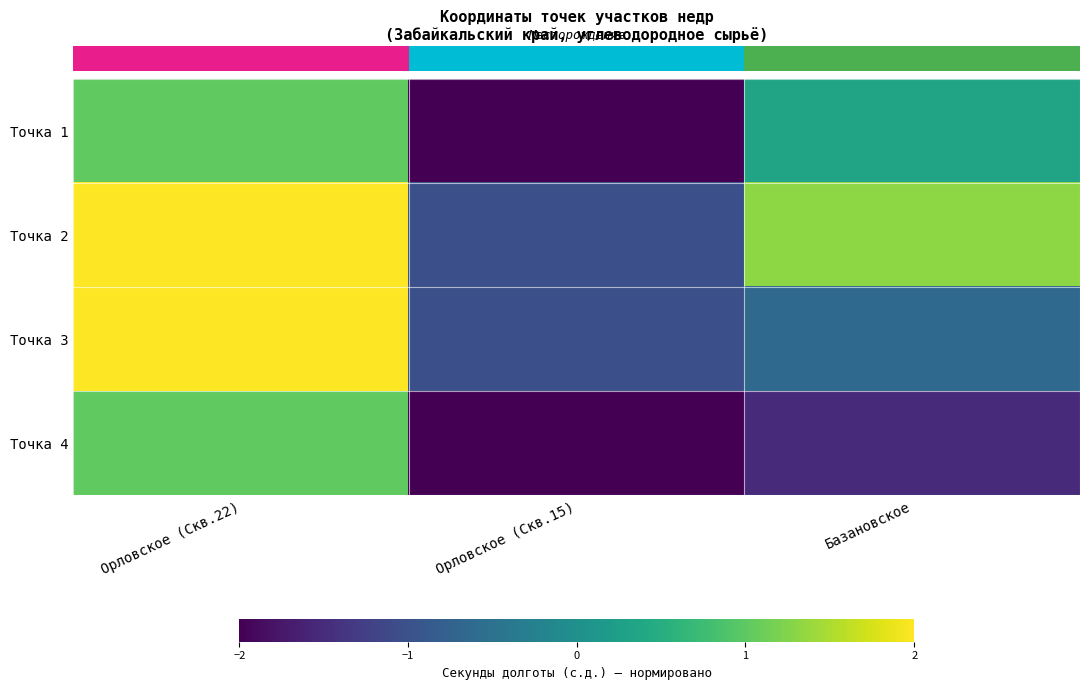

At which category is the sum across all series the highest?

Орловское (Скв.22)